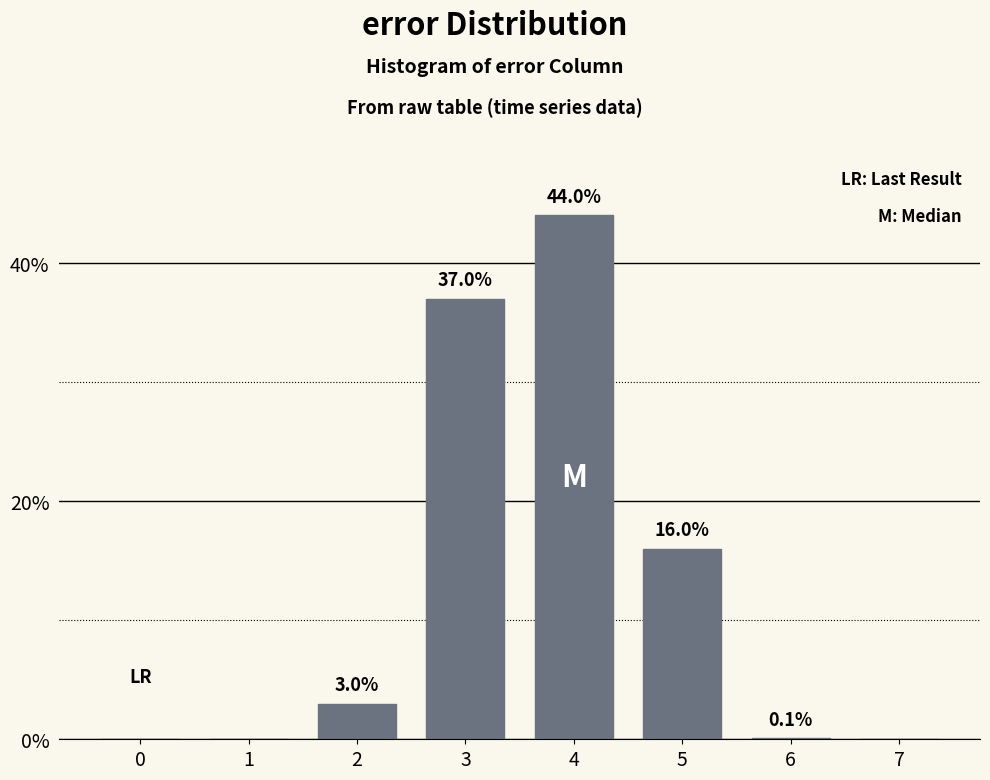

Reading left to right, list all the values displayed in this chart.

0=0.0	1=0.0	2=3.0	3=37.0	4=44.0	5=16.0	6=0.1	7=0.0